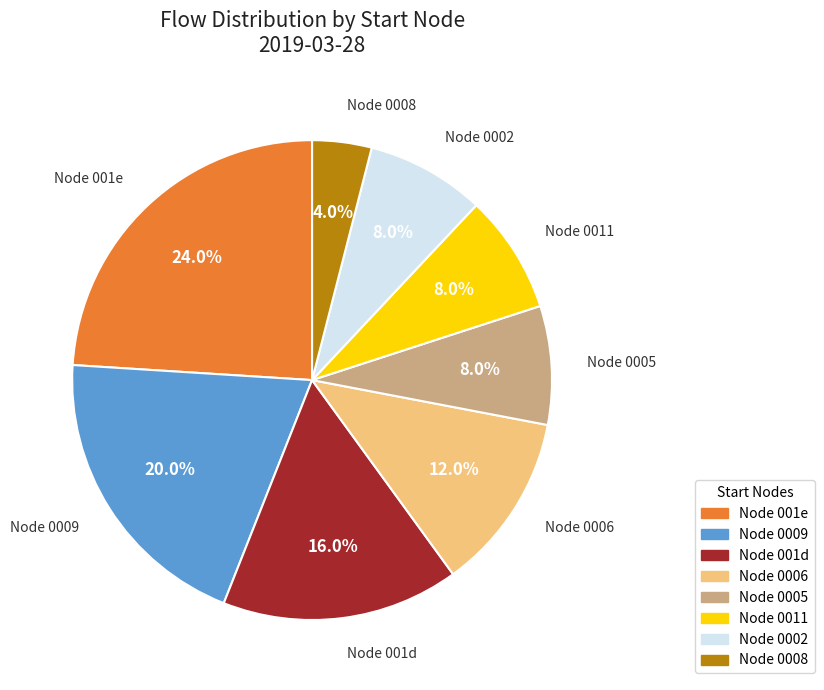

Is there any slice that represents more than half of the pie?

No